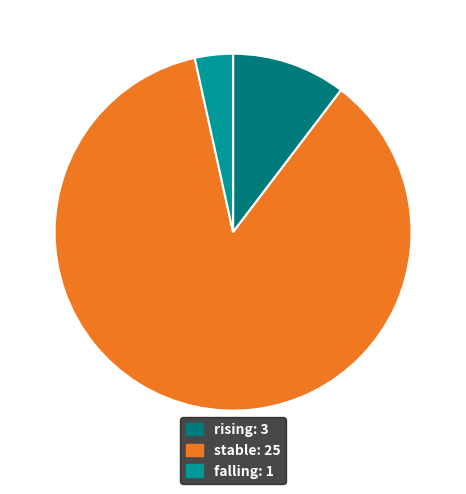

Which has a higher value, stable or rising?

stable